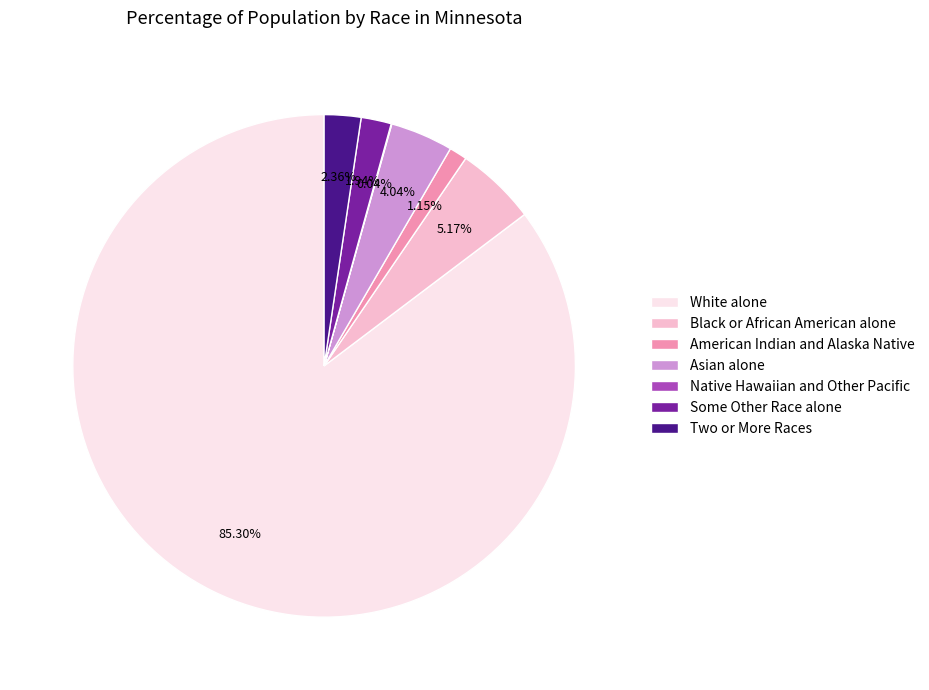

What is the ratio of the value at Two or More Races to the value at Asian alone?

0.6